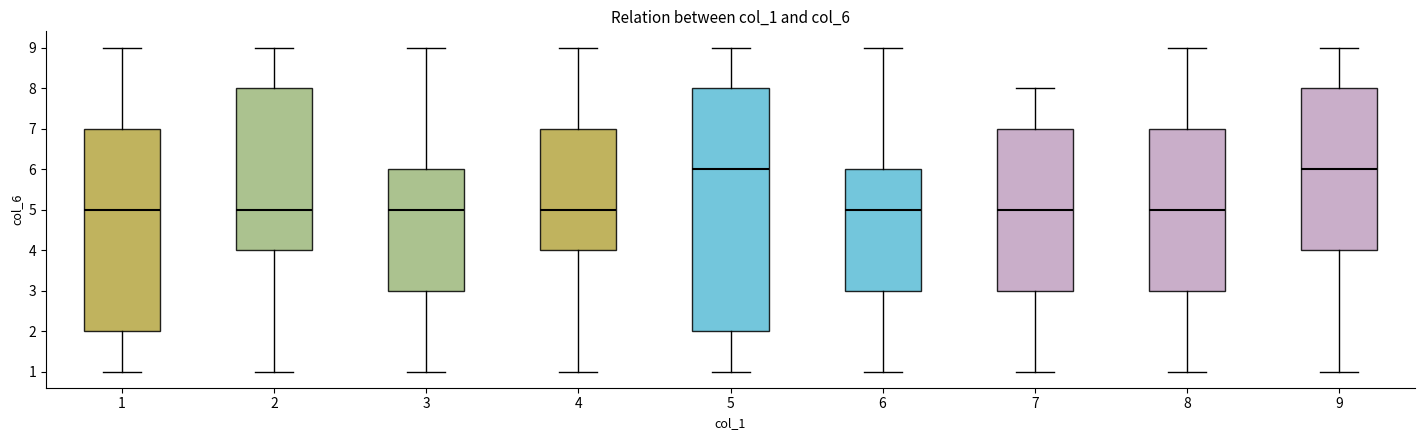

Reading left to right, read every box against the y-axis: the position of its median line, the range the box covers, and the ends of its whiskers. The values are not printed on the chart, so give them approximately, as read against the axis.

1: median 5, box 2 to 7, whiskers 1 to 9
2: median 5, box 4 to 8, whiskers 1 to 9
3: median 5, box 3 to 6, whiskers 1 to 9
4: median 5, box 4 to 7, whiskers 1 to 9
5: median 6, box 2 to 8, whiskers 1 to 9
6: median 5, box 3 to 6, whiskers 1 to 9
7: median 5, box 3 to 7, whiskers 1 to 8
8: median 5, box 3 to 7, whiskers 1 to 9
9: median 6, box 4 to 8, whiskers 1 to 9